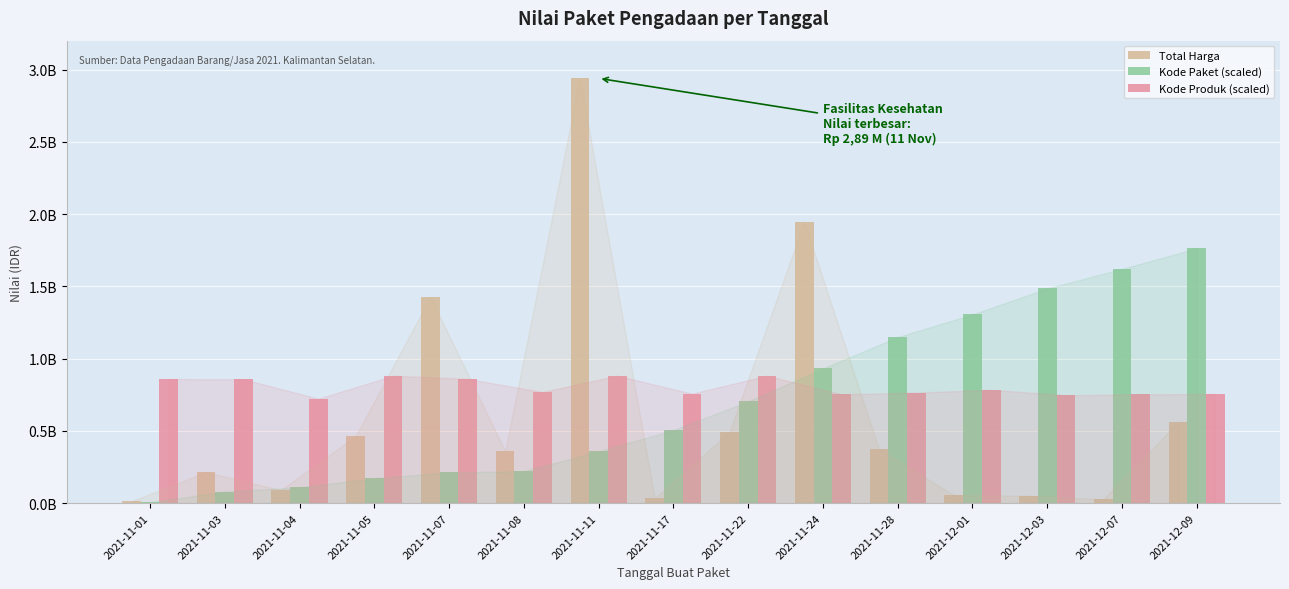

What is the spread (max minus min) of values at 2021-11-22?

388790979.3